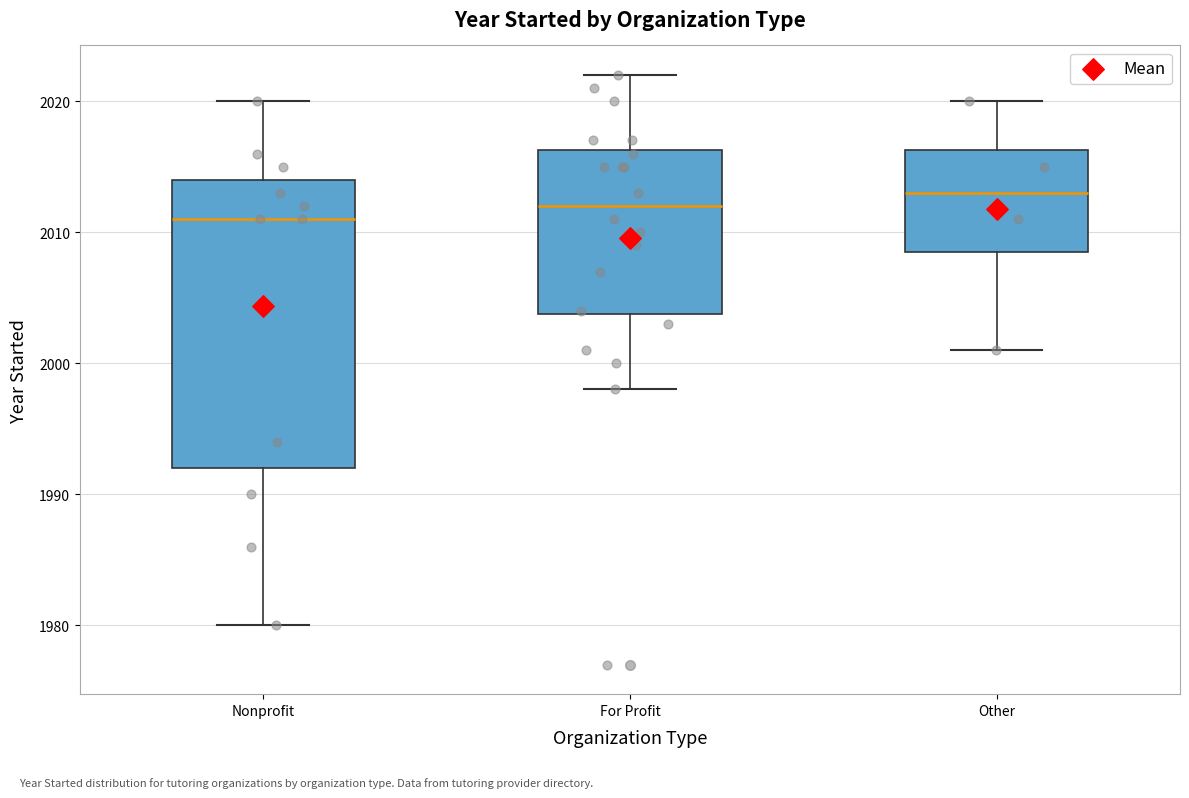

Which box has the lowest median line?

Nonprofit